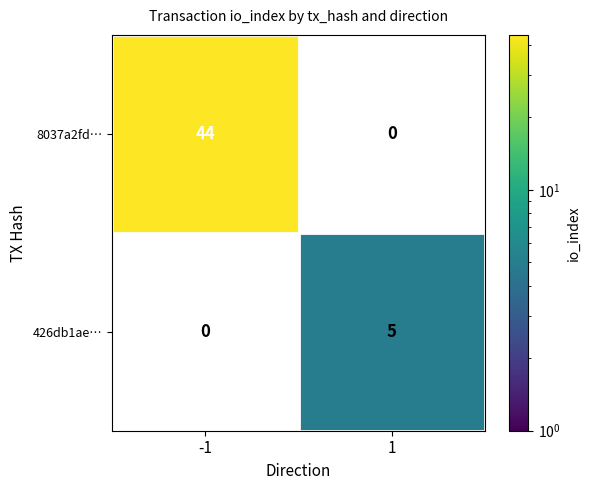

The 426db1ae… series shows 5 at 1. True or false?

True